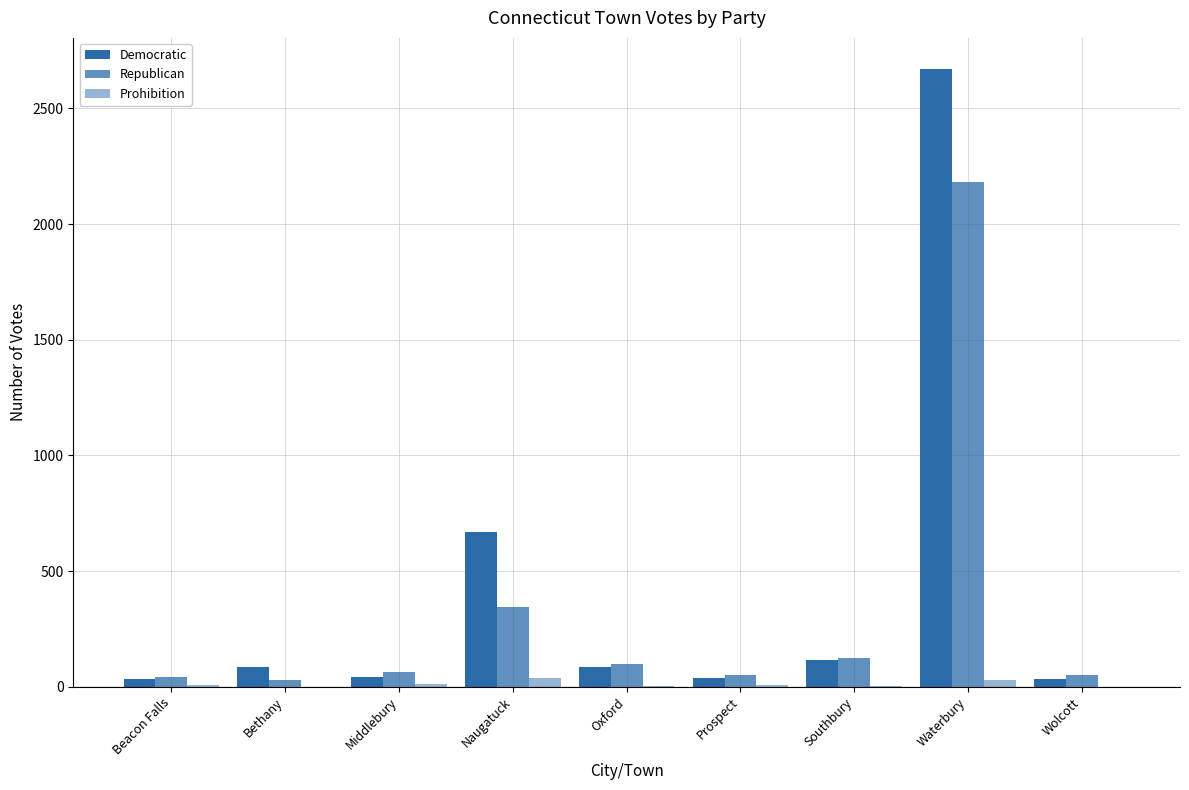

How many distinct data groups are displayed?

3